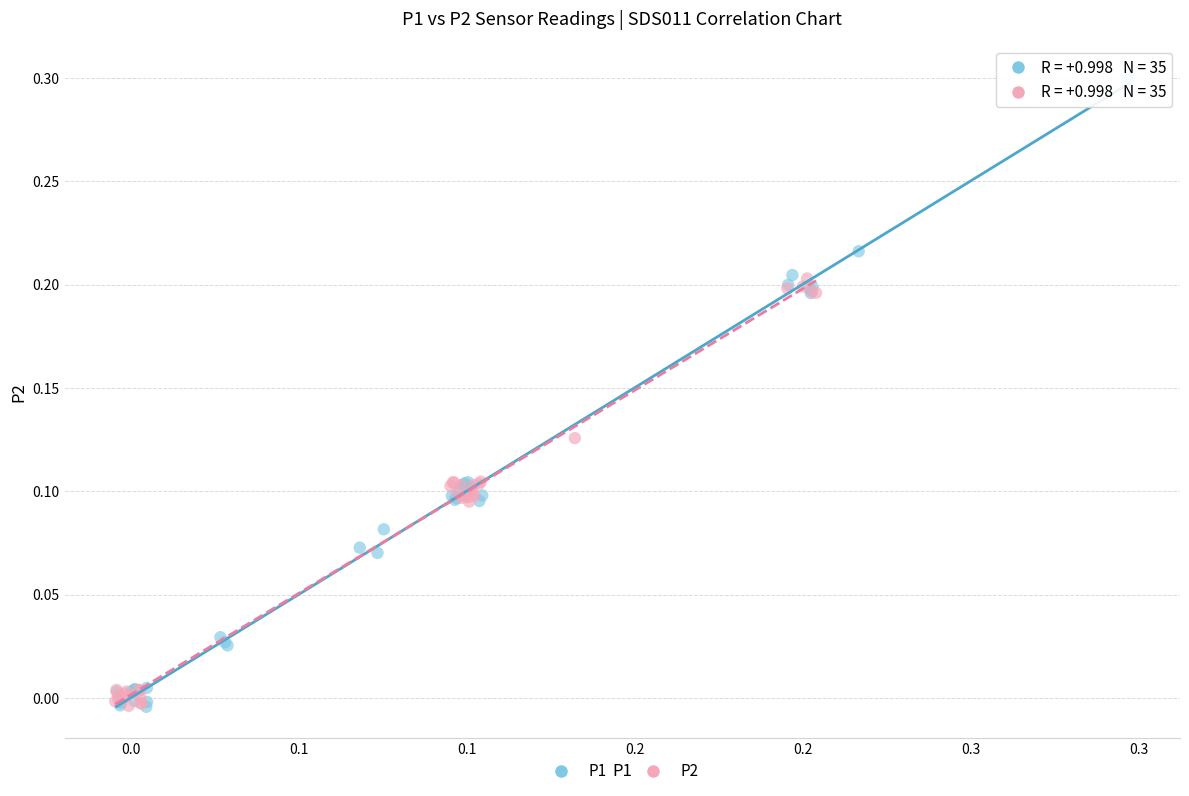

Which series reaches the maximum Y coordinate?

P1